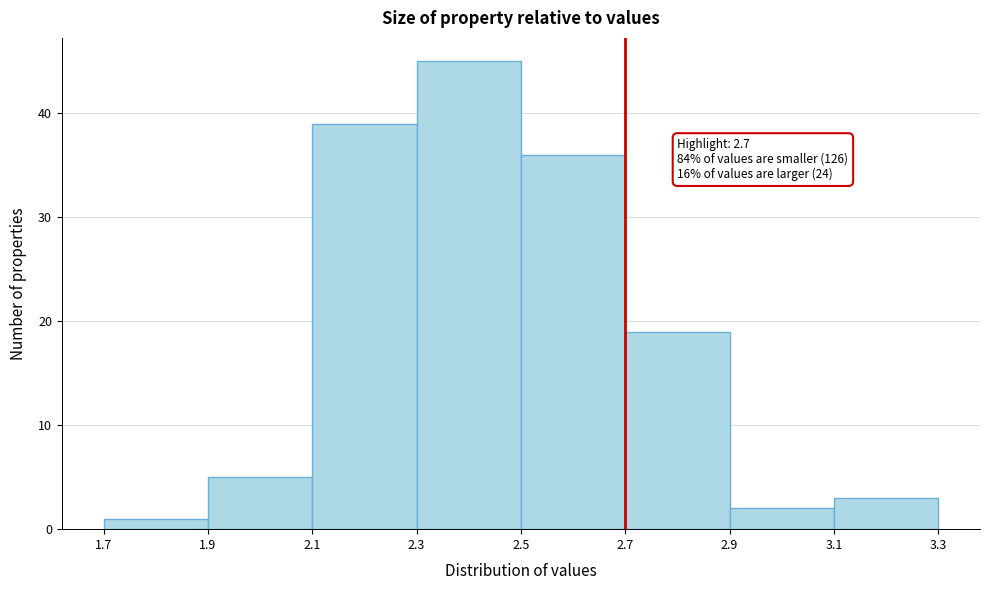

Which range on the x-axis has the tallest bar?

2.3 to 2.5